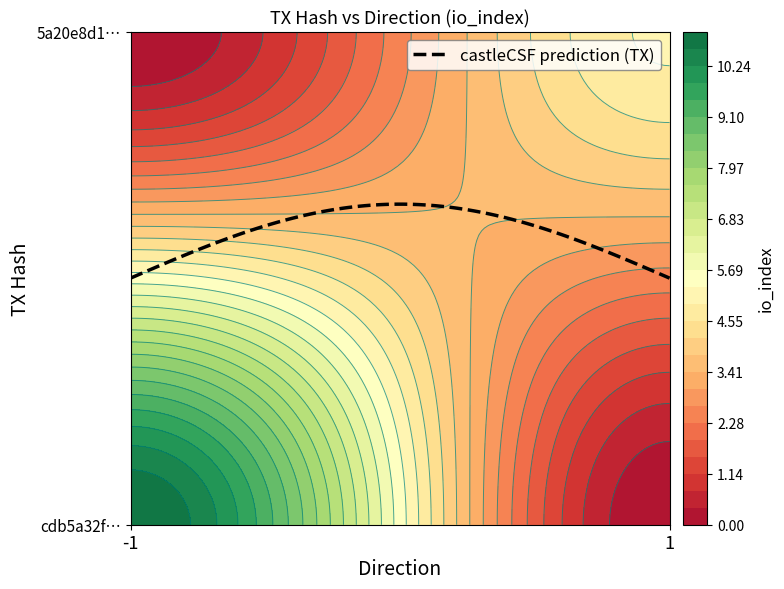

The value of 5a20e8d16e991acf2d5cf19c4d88354a7122162 at direction is 1. True or false?

True